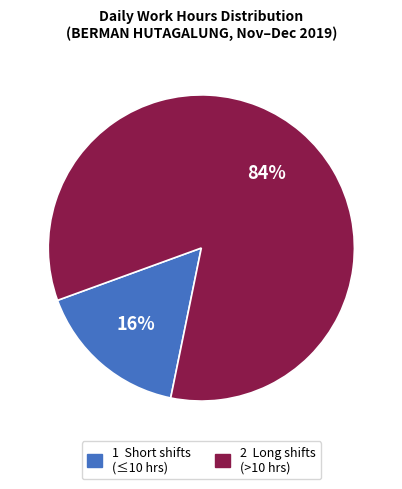

Does any single category account for the majority?

Yes